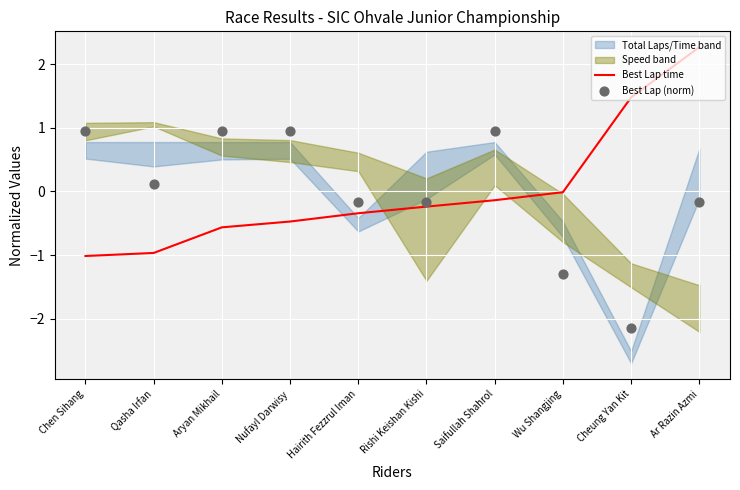

Which series has the widest spread of Y values?

Best Lap time